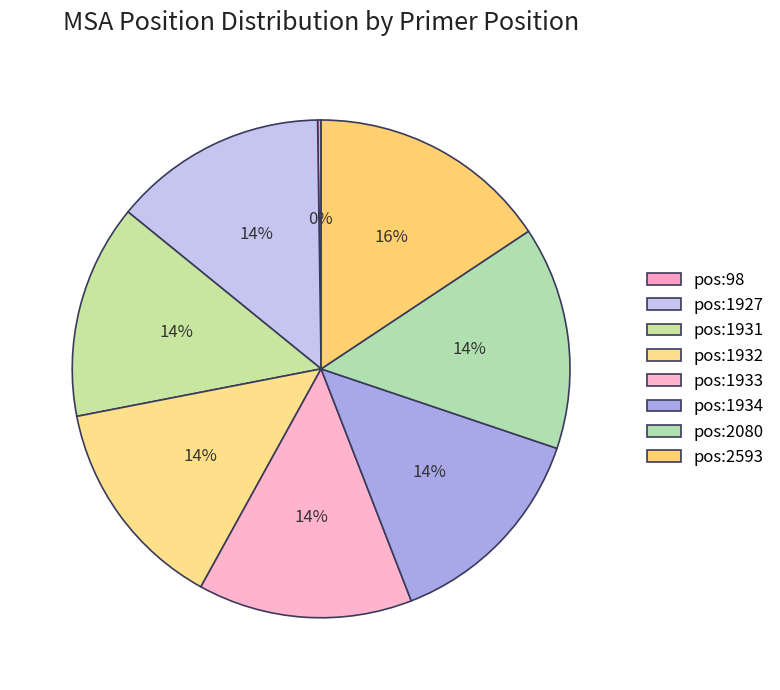

How many slices are in this pie chart?

8